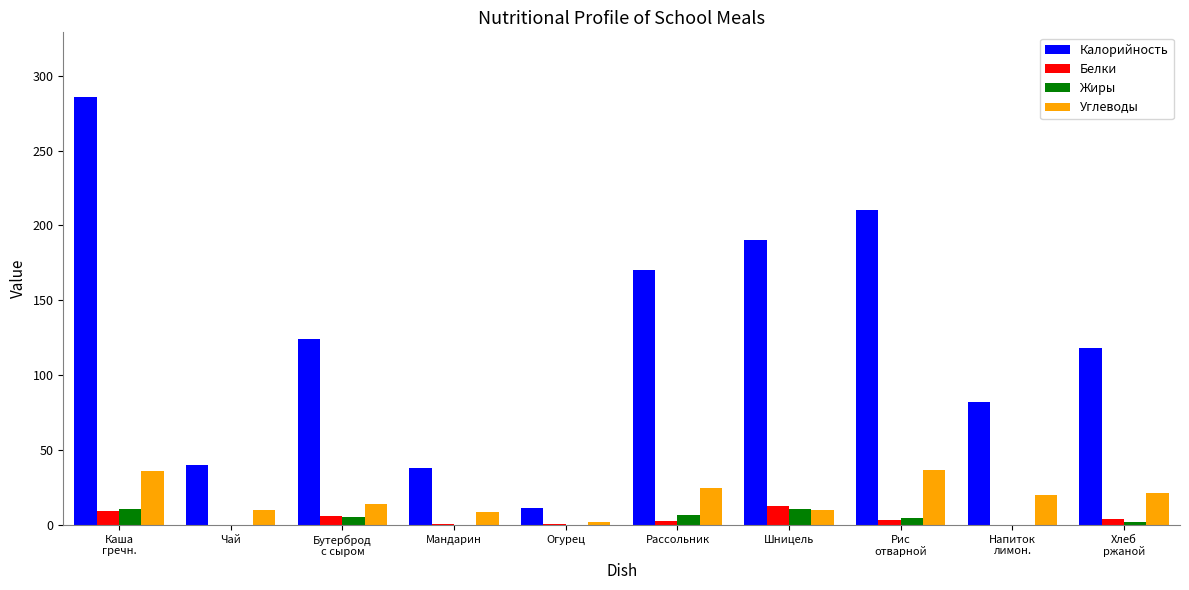

Are the bars grouped side by side (vs. stacked)?

Yes